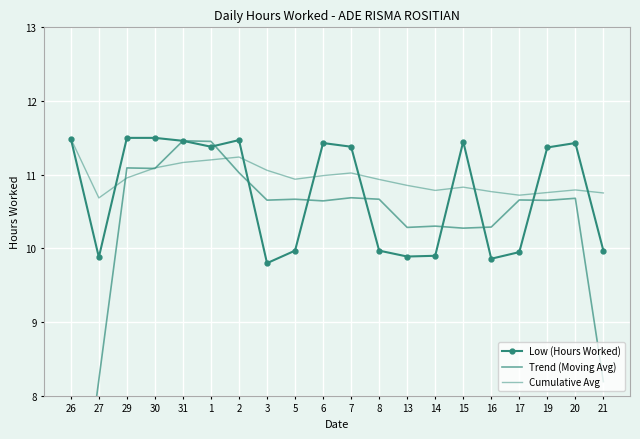

Where is the first local minimum for Cumulative Avg?

27